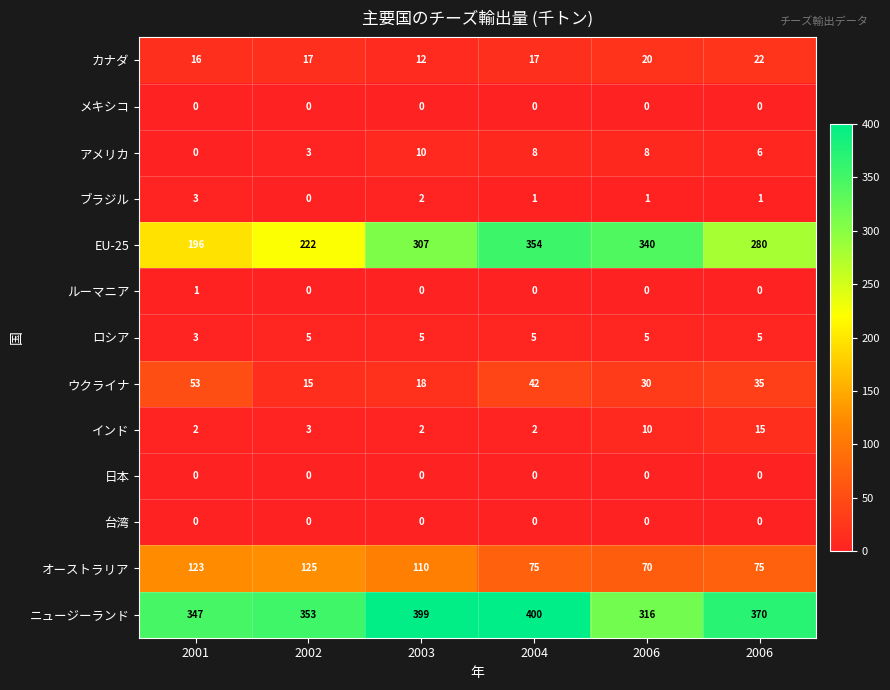

Count the number of data series in this chart.

13